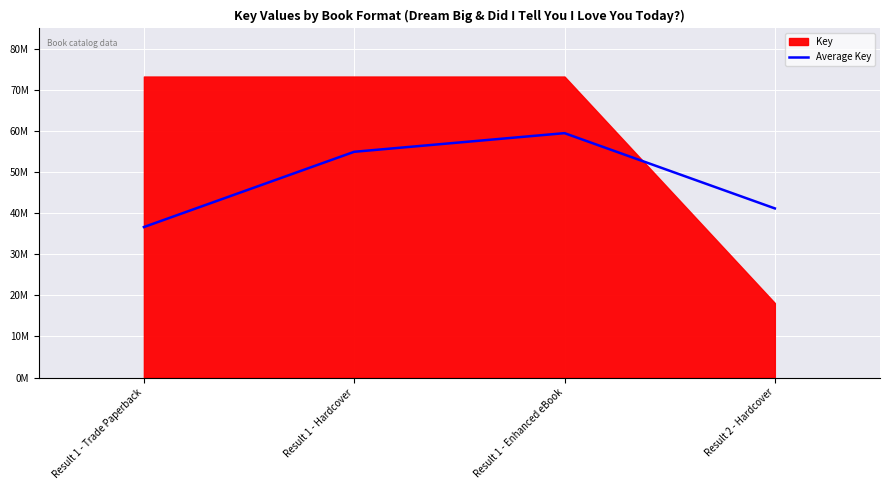

How many points are higher than both their immediate neighbors (excluding endpoints)?

1